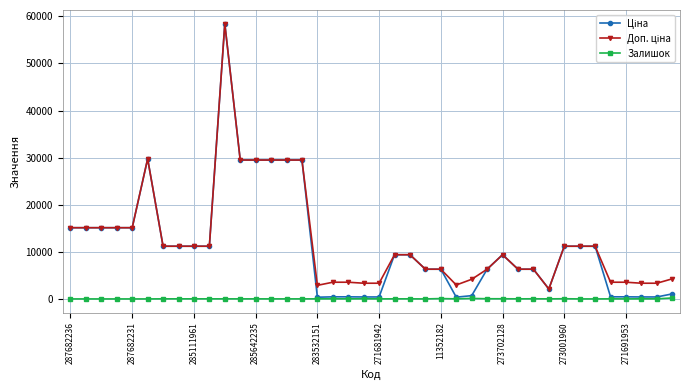

True or false: Залишок has more than 1 interior local peaks.

True